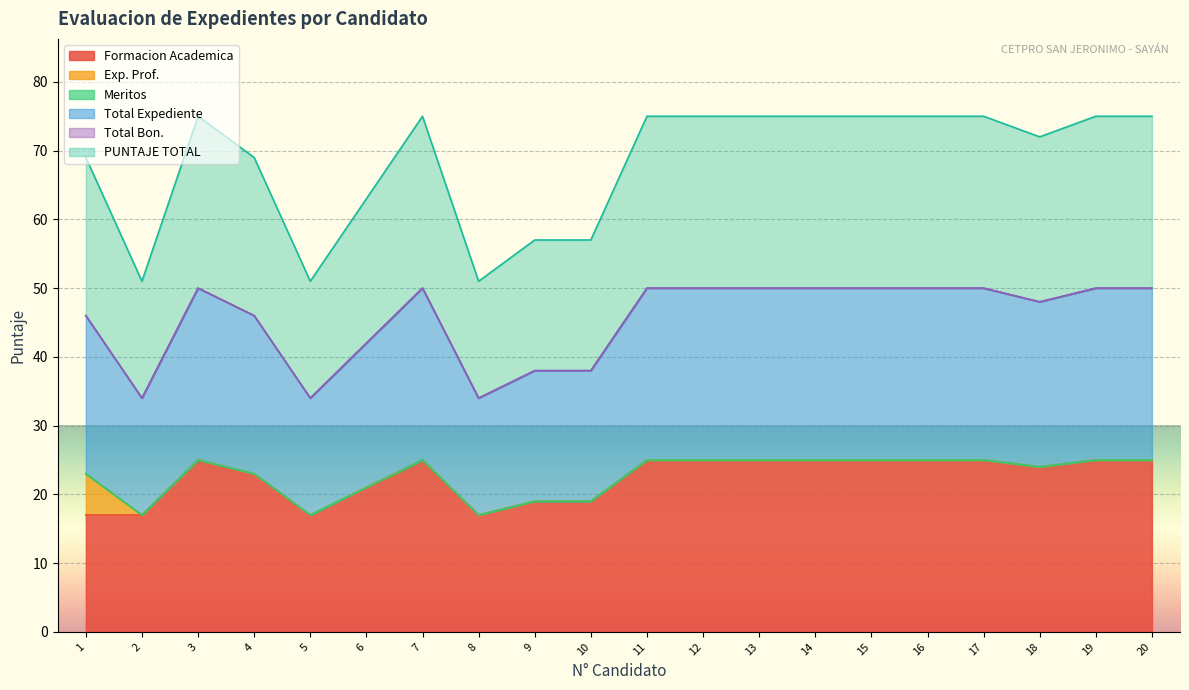

The value of Formacion Academica at 9 is 13. True or false?

False